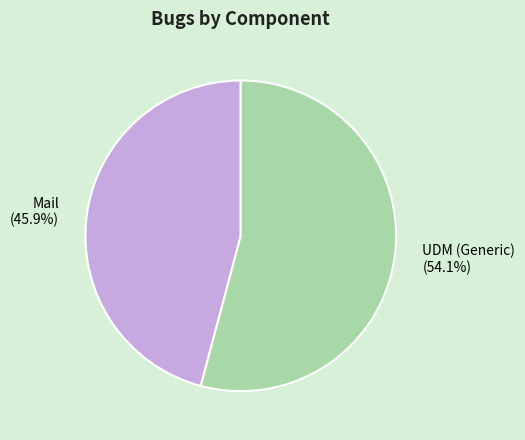

Which slice represents more than half of the pie?

UDM (Generic)